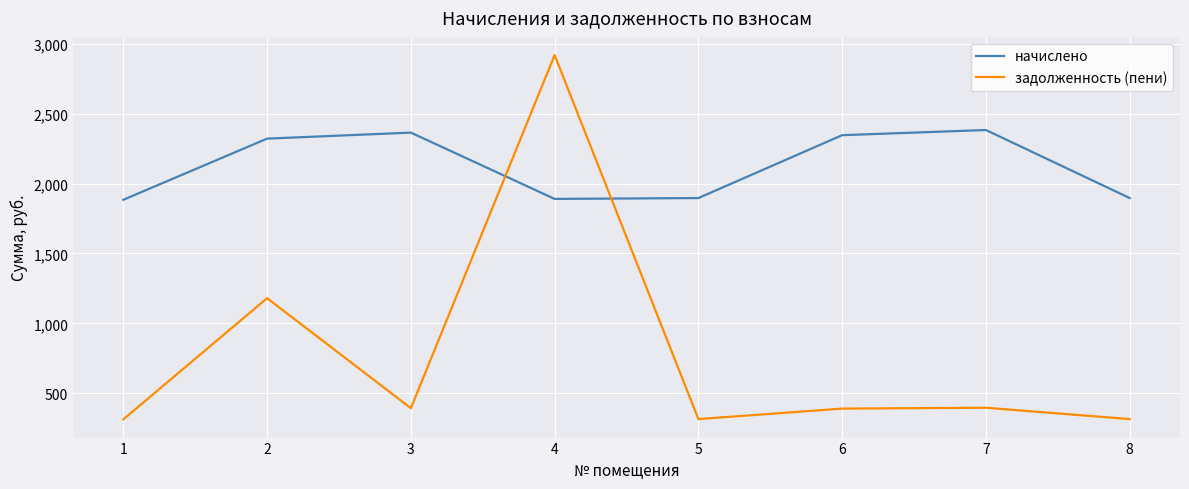

At 4, list the series in order from smallest to largest.

начислено, задолженность (пени)